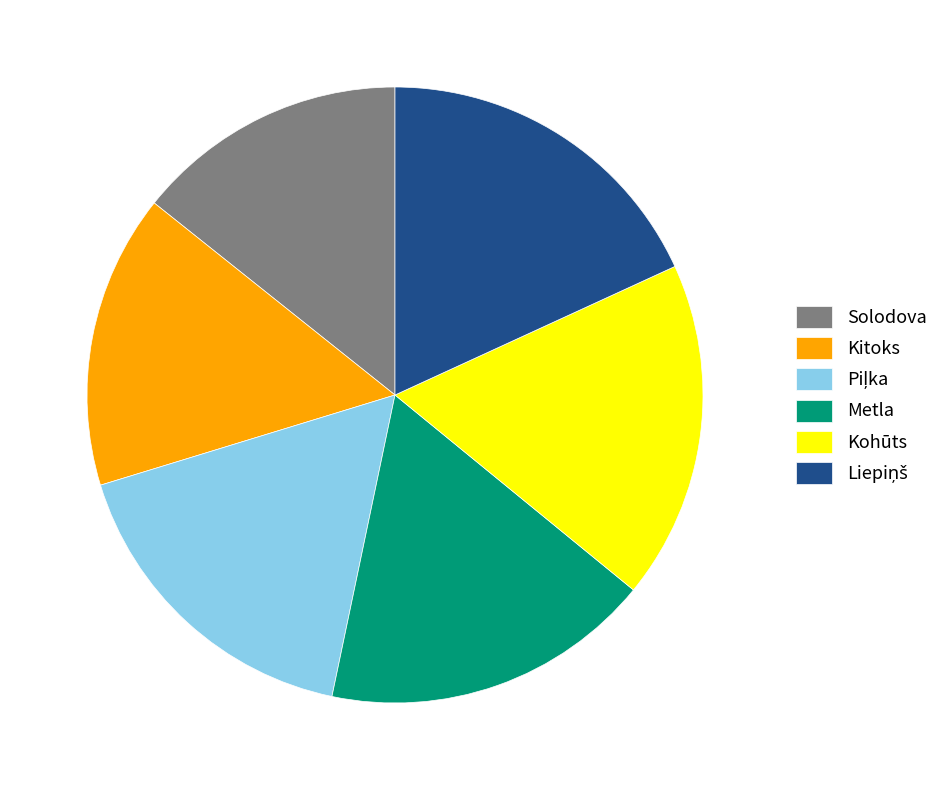

What is the smallest slice in the pie chart?

Solodova